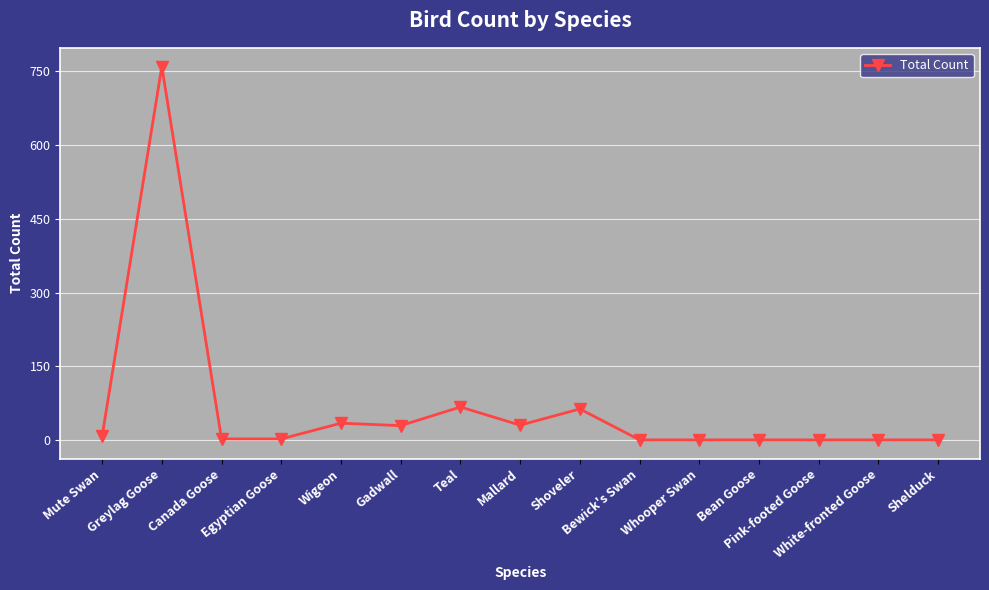

How many data points does each series have?

15